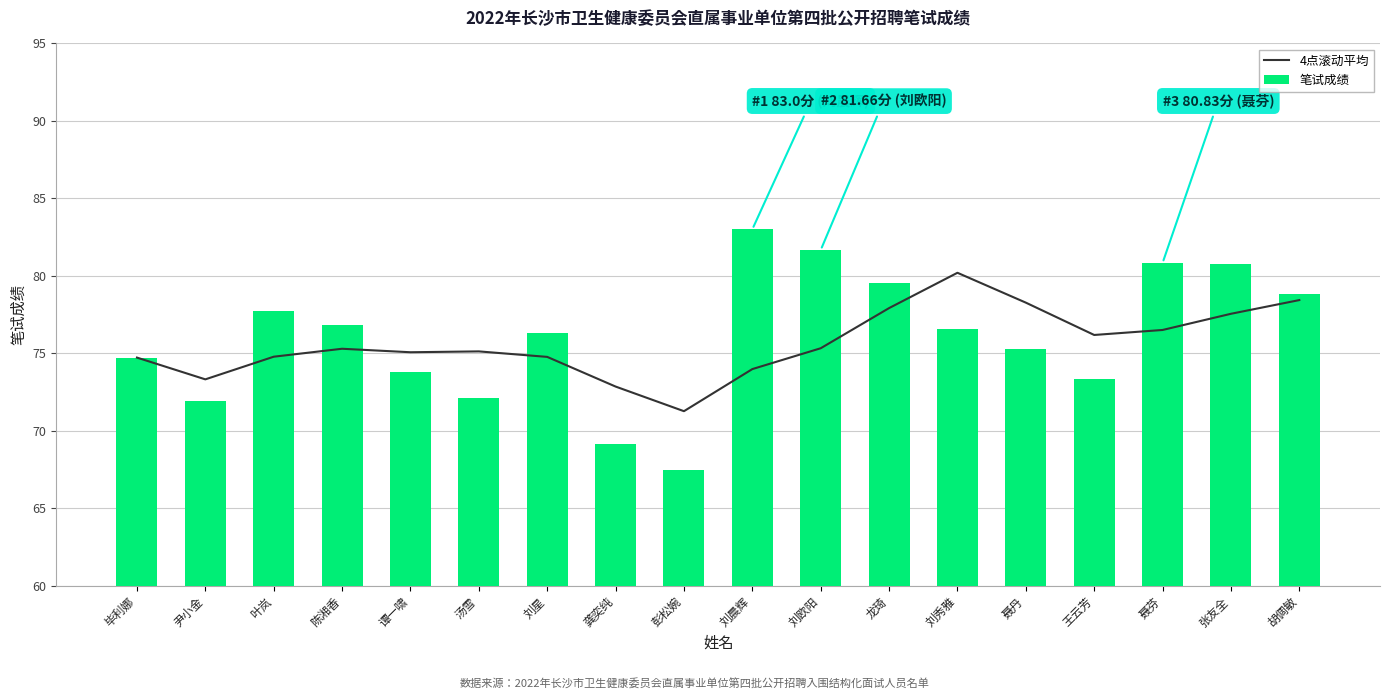

What position from the left is 聂芬?

16